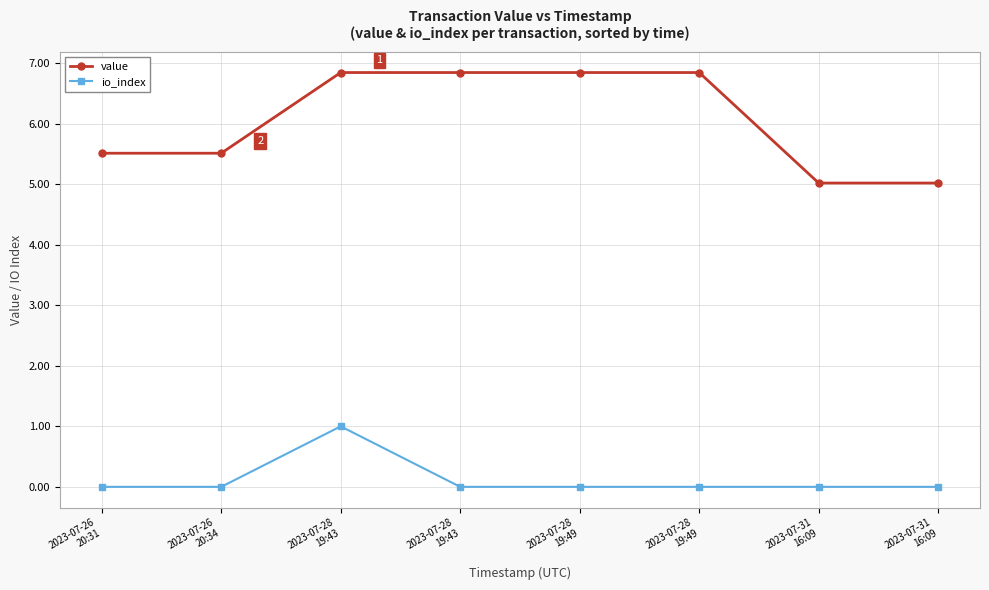

Between 2023-07-28
19:49 and 2023-07-28
19:49, which series saw the biggest shift?

value